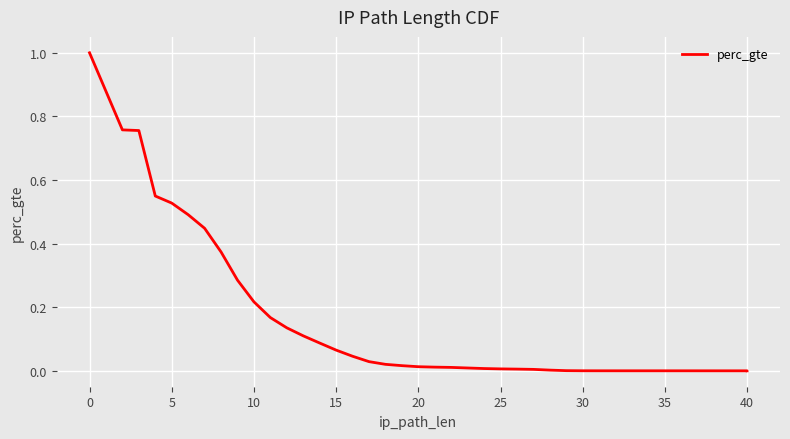

At which category does the chart reach its minimum across all series?

40